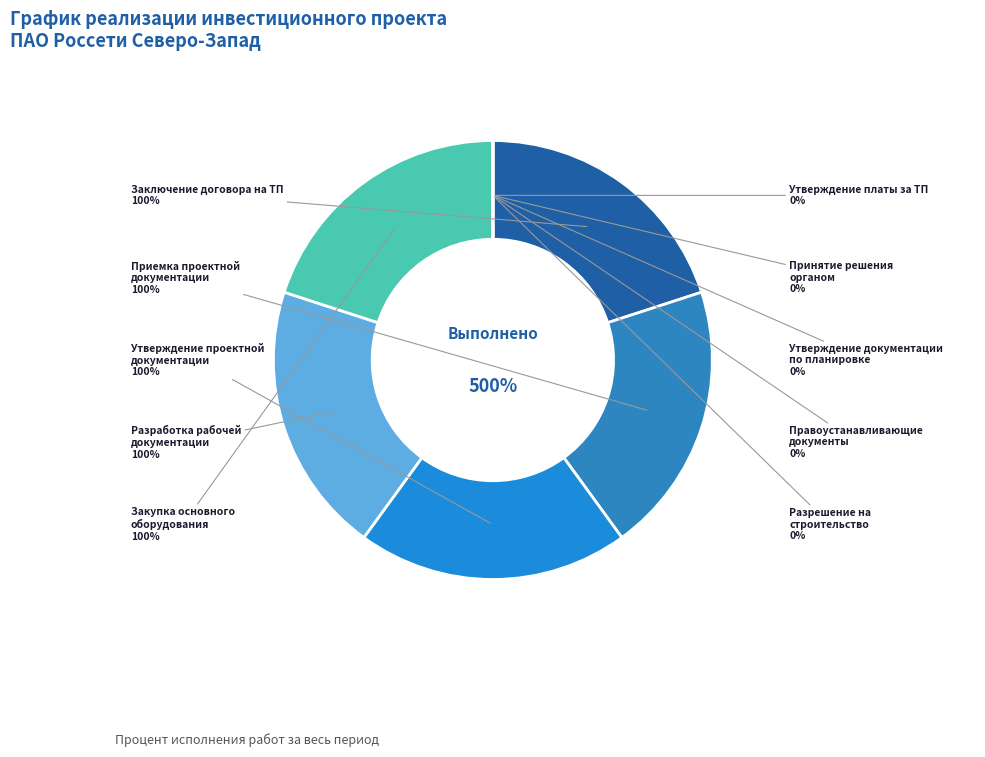

Is Приемка проектной документации the majority of the pie?

No